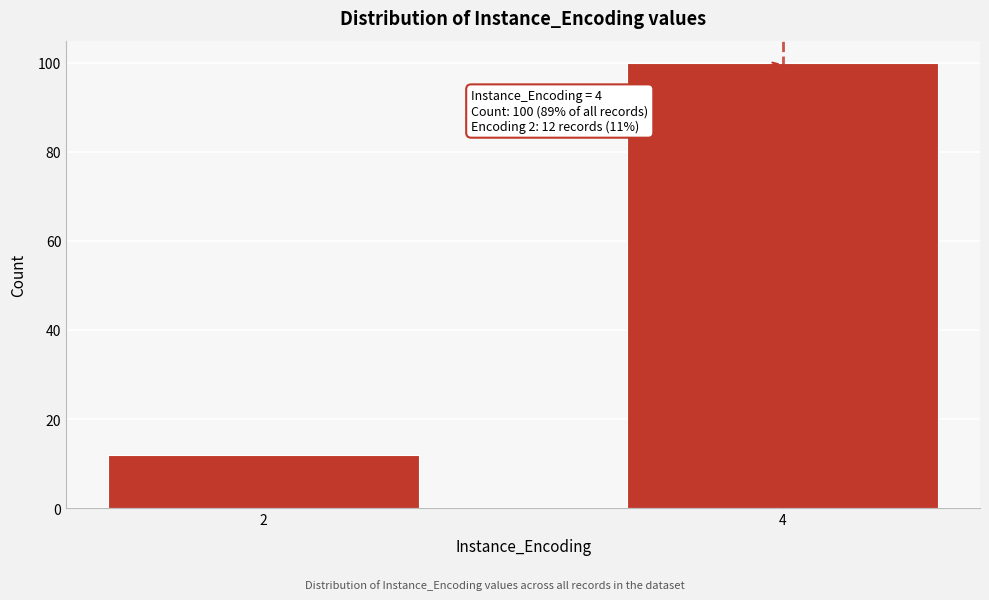

Reading right to left, transcribe all the data shown in this chart.

100	12